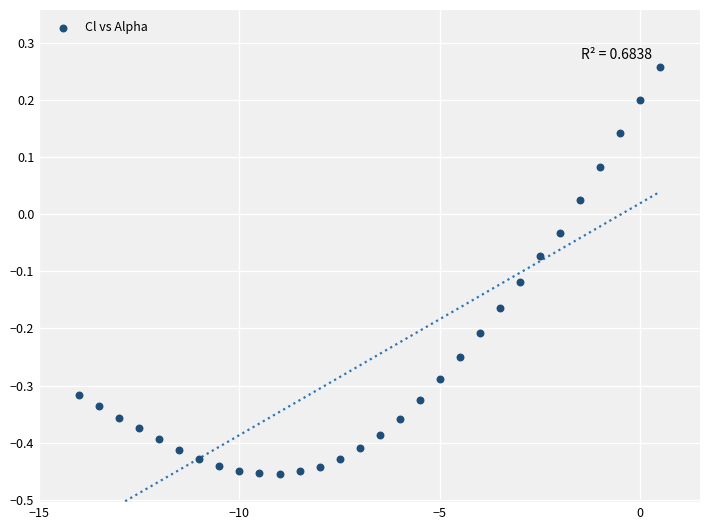

What is the range of X values (max minus min)?

14.5